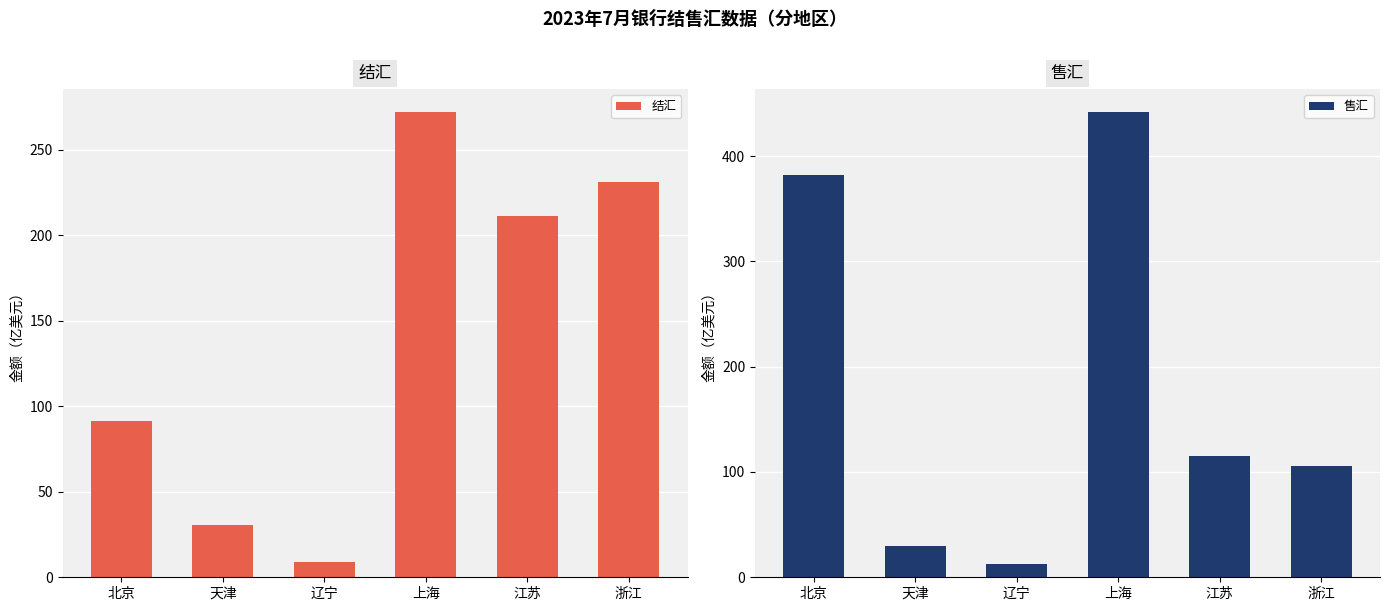

Rank the series at 天津 from lowest to highest value.

售汇, 结汇